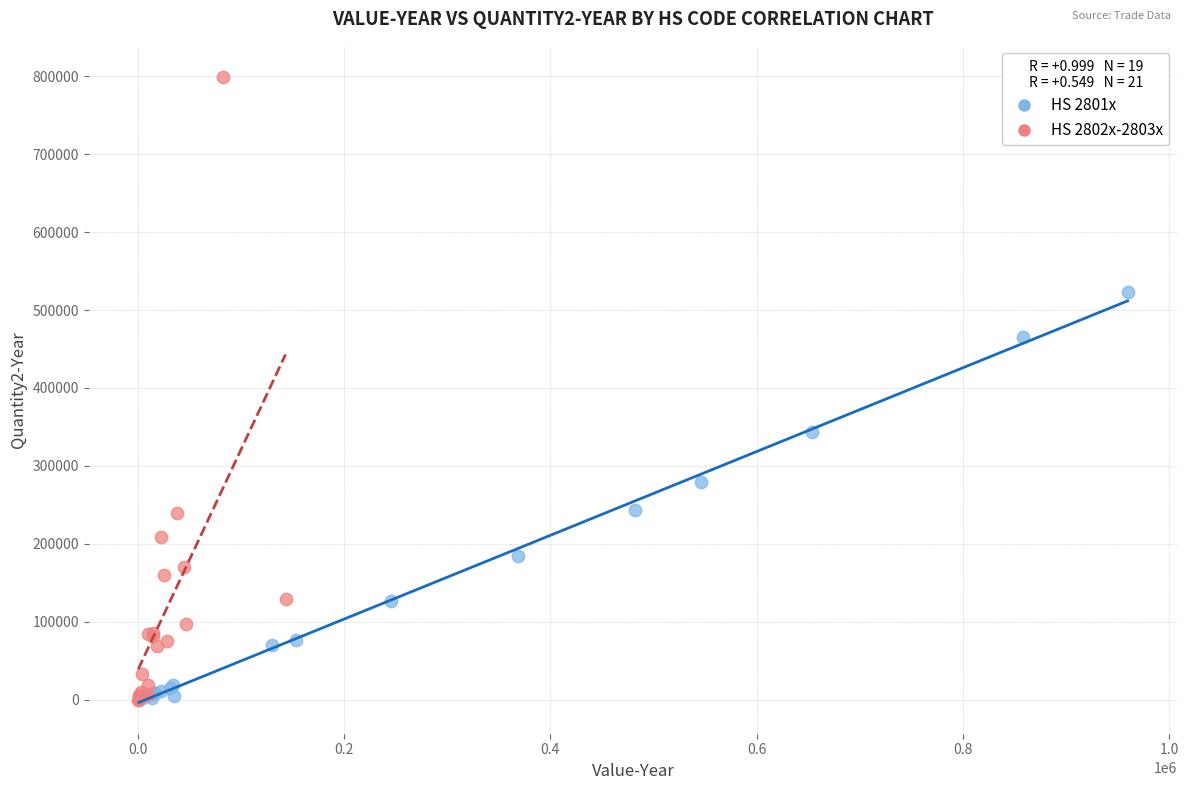

Which series contains the highest Y value?

HS 2802x-2803x